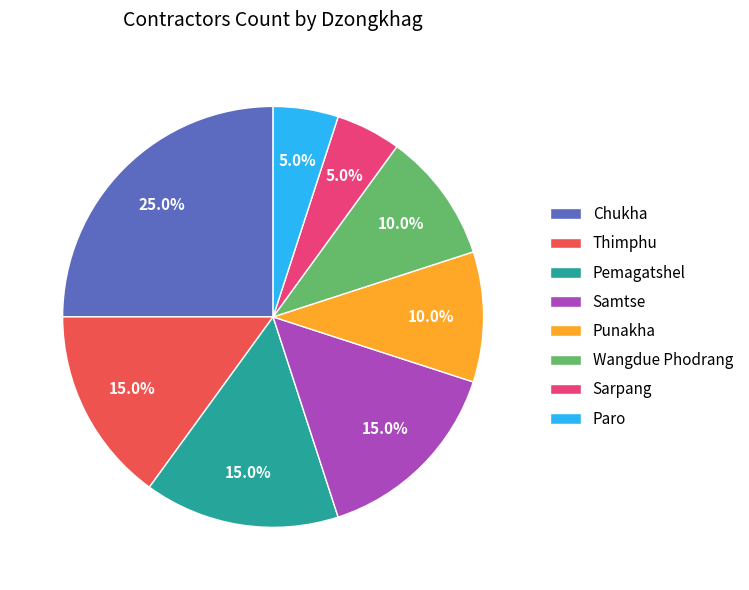

To the nearest percent, what is the difference between the largest and smallest slice percentages?

20%